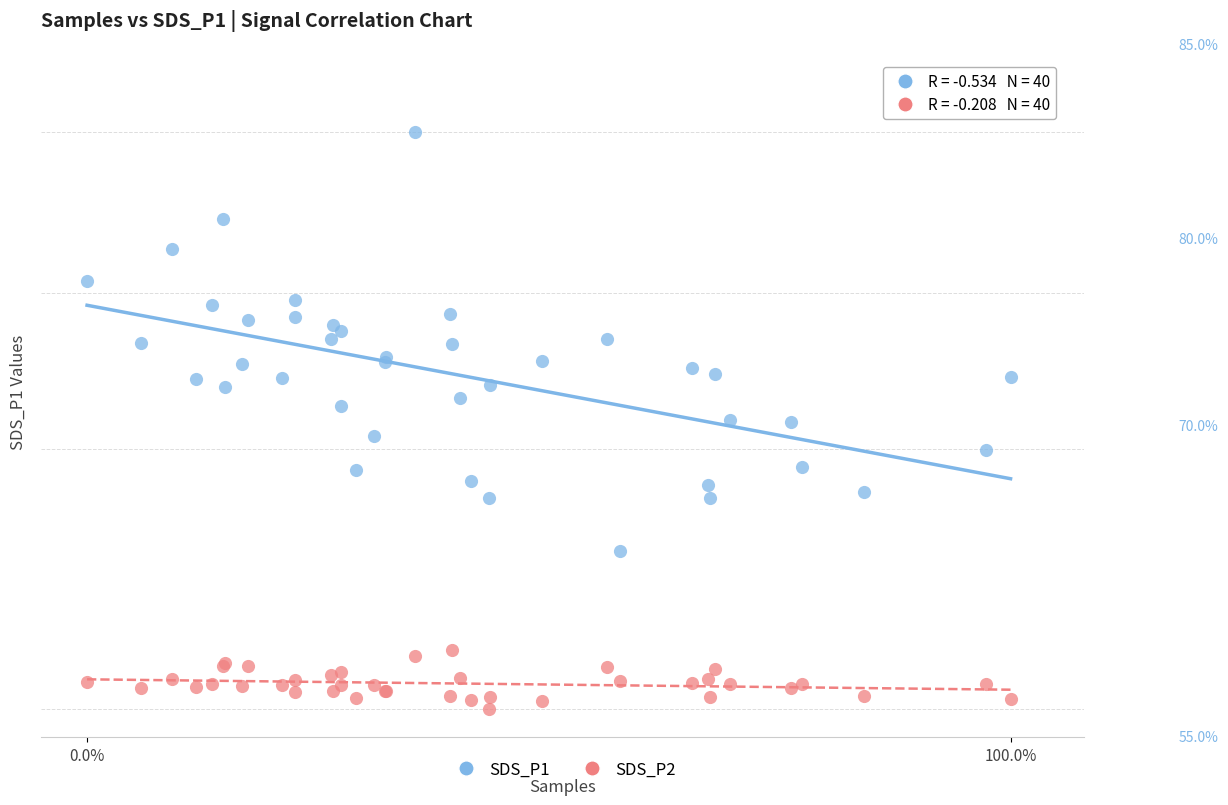

What are all the series names shown in the legend?

SDS_P1, SDS_P2